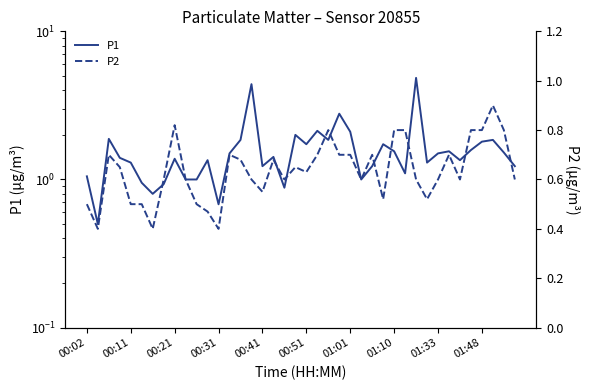

At which label is P2 closest to 0?

00:11